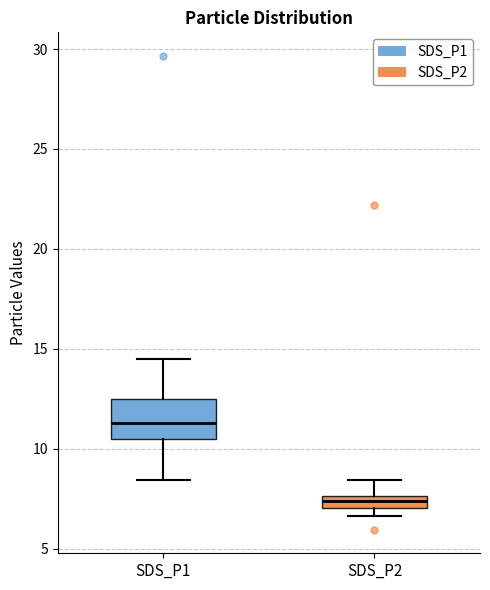

Comparing the boxes themselves (not the whiskers), which one is the tallest?

SDS_P1